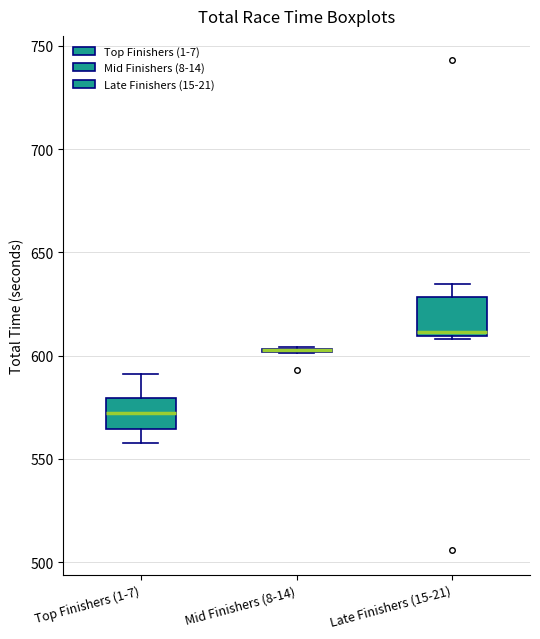

Reading left to right, read every box against the y-axis: the position of its median line, the range the box covers, and the ends of its whiskers. The values are not printed on the chart, so give them approximately, as read against the axis.

Top Finishers (1-7): median 570, box 565 to 580, whiskers 560 to 590
Mid Finishers (8-14): box collapsed to a line at 605, whiskers 600 to 605
Late Finishers (15-21): median 610 (just above the box's lower edge), box 610 to 630, whiskers 610 to 635